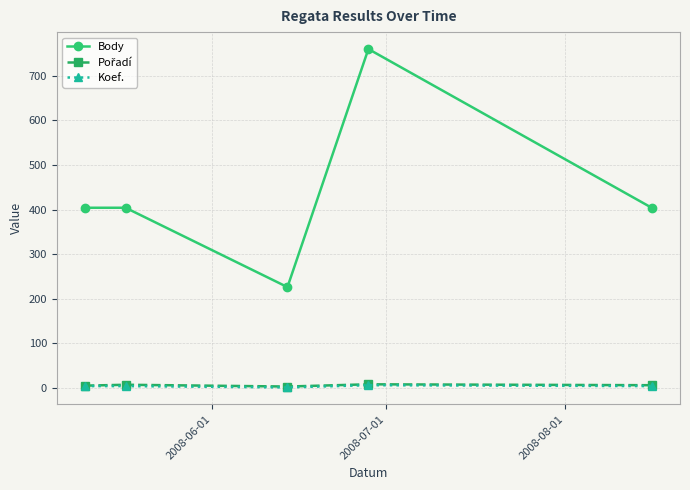

True or false: Body and Koef. intersect in this chart.

False